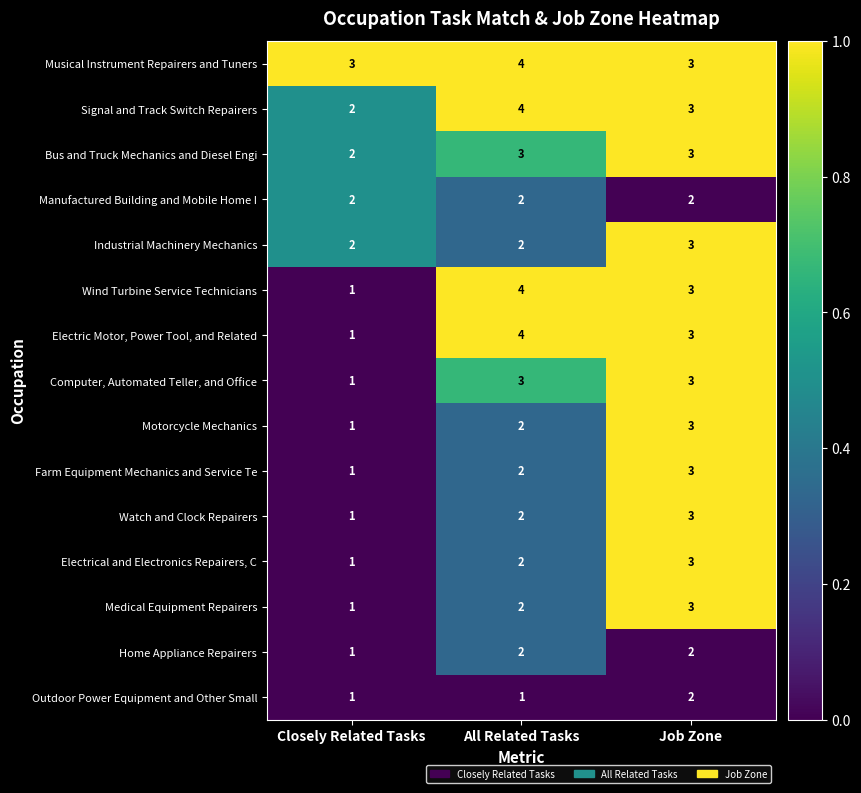

Which series has the largest total across all categories?

Musical Instrument Repairers and Tuners